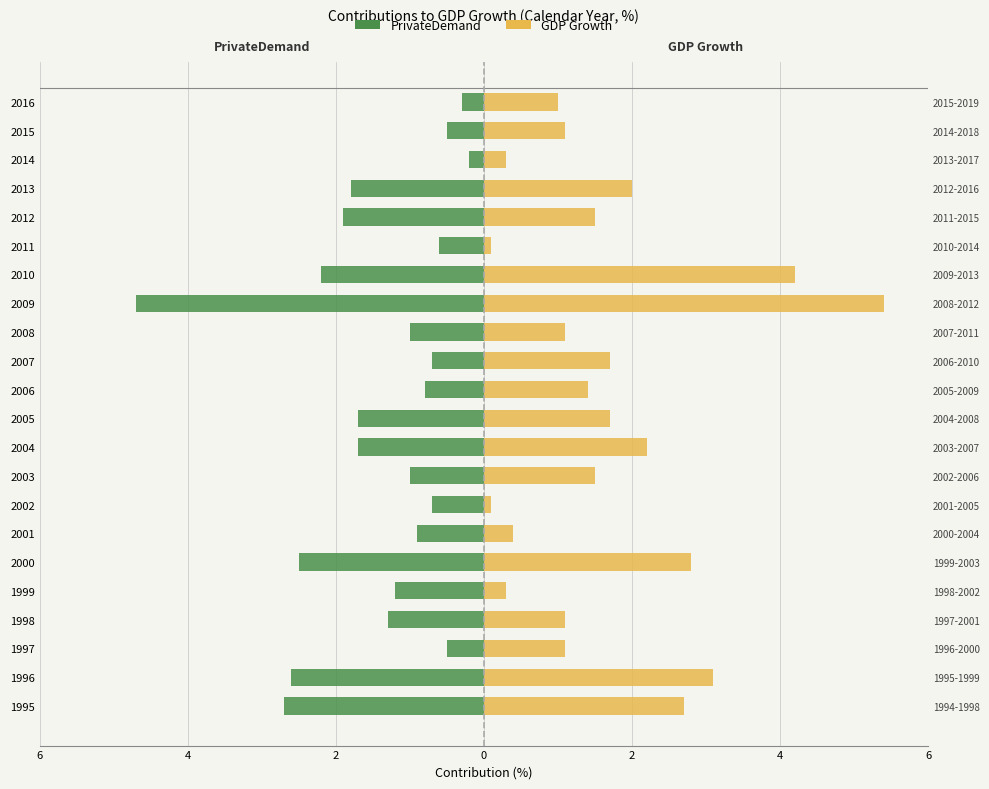

What is the difference between the second highest and second lowest values in the PrivateDemand (left) series?

2.4